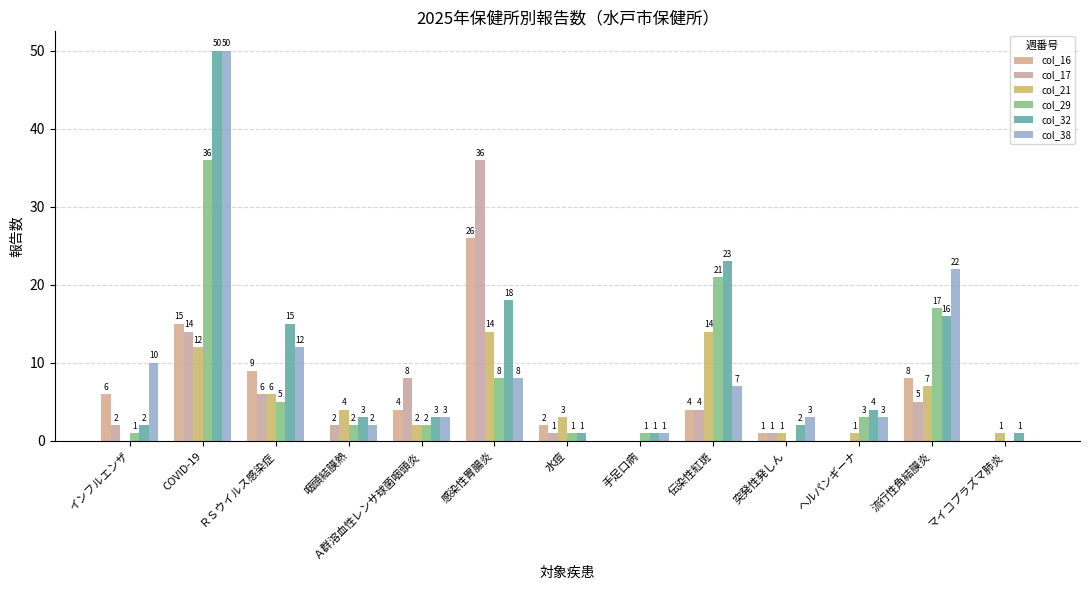

What is the sum of the col_17 values at インフルエンザ and ヘルパンギーナ?

2